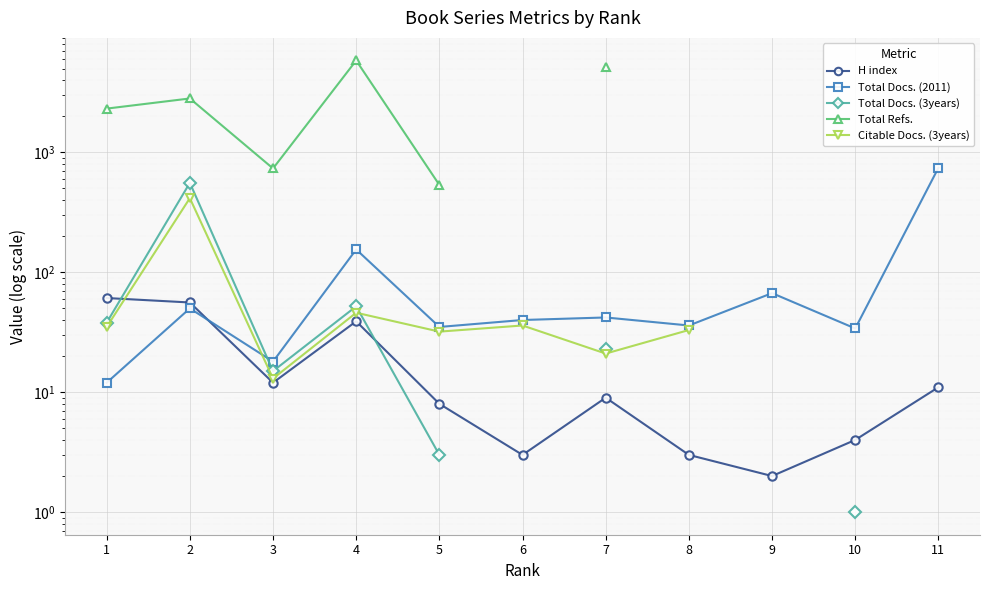

The value of Citable Docs. (3years) at 4 is 46.0. True or false?

True